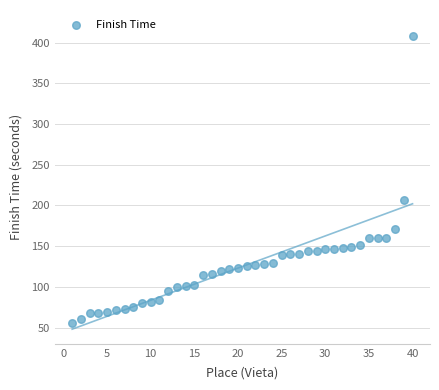

What is the range of X values (max minus min)?

39.0